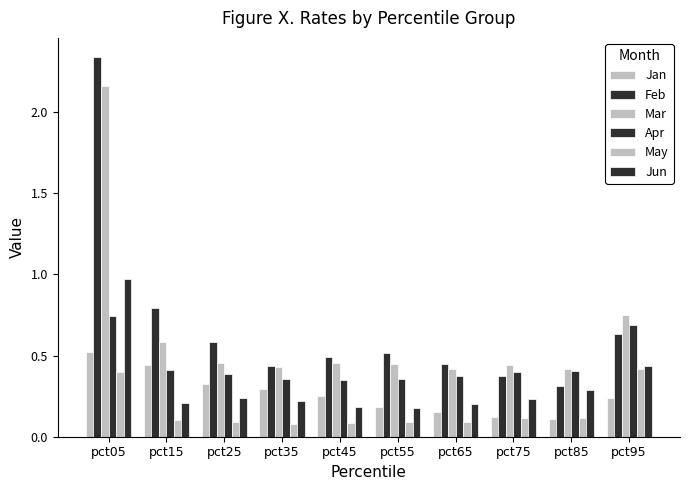

Does the chart contain any negative values?

No